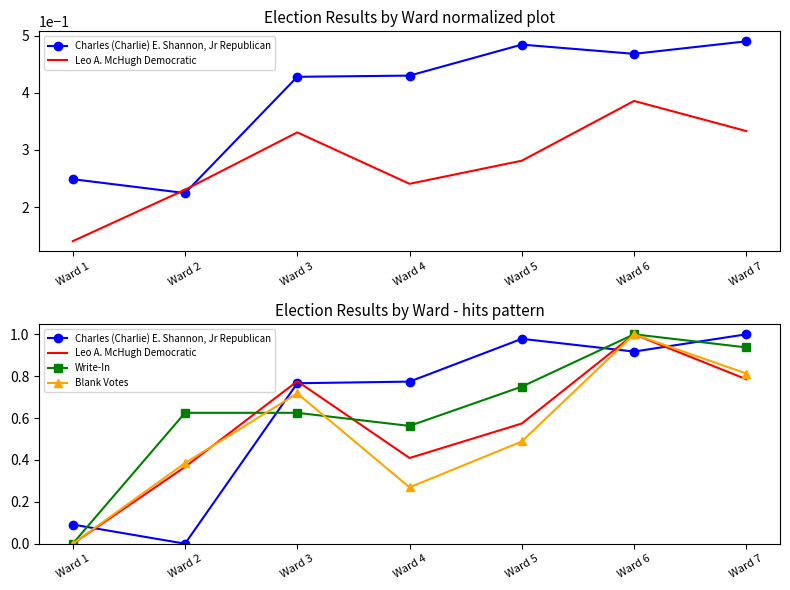

Is it true that Blank Votes equals 0.5 at Ward 5?

True